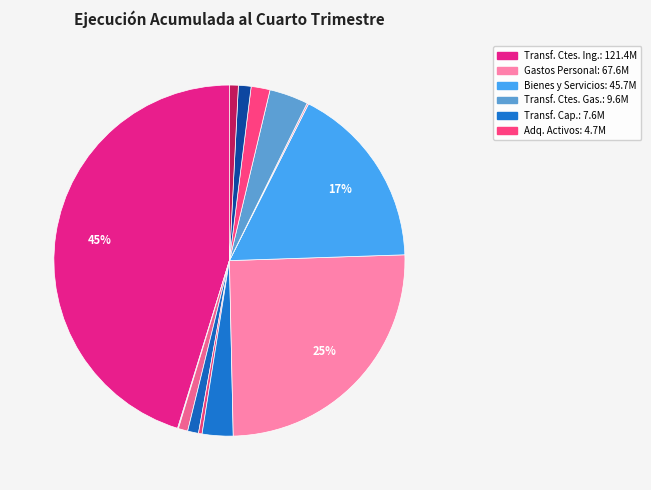

Does any single category account for the majority?

No